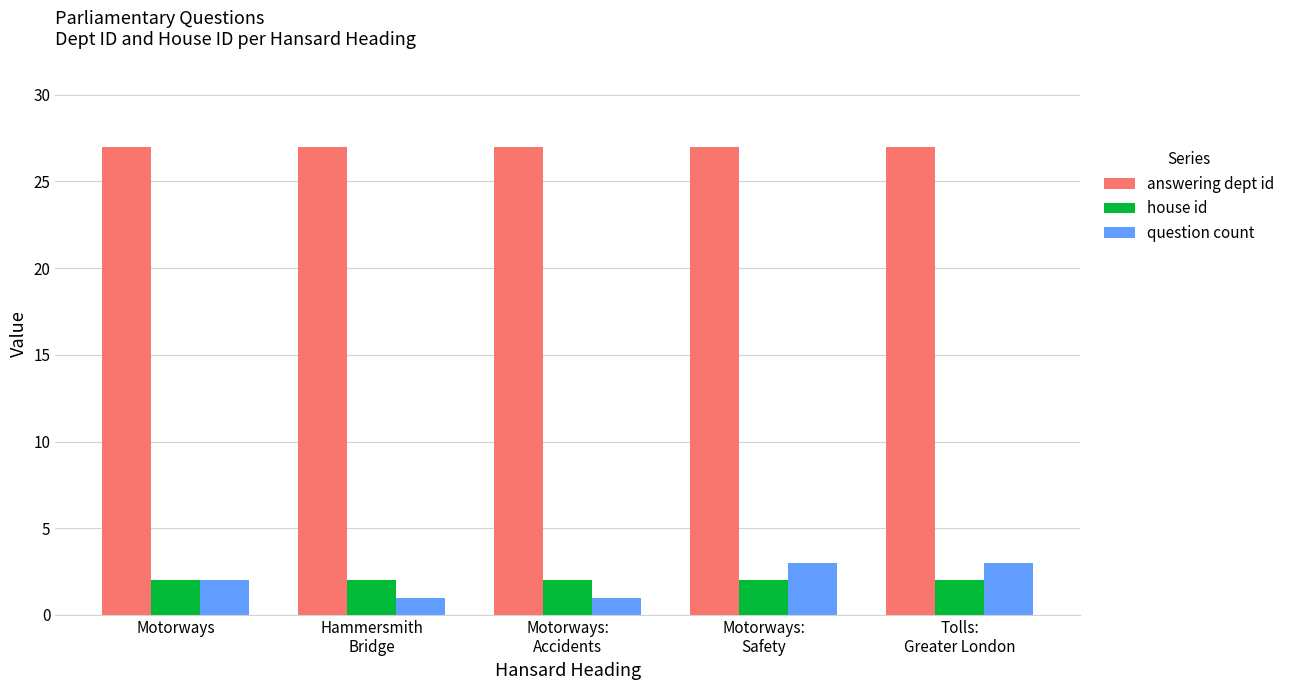

What is the average value of the answering dept id series?

27